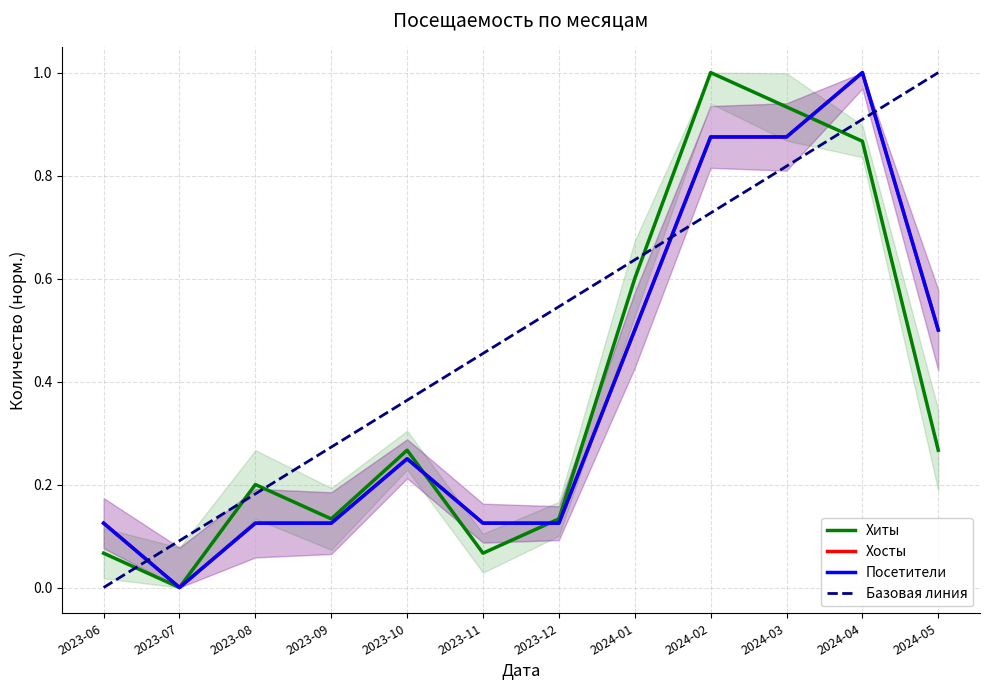

Which series has the largest total across all categories?

Хосты